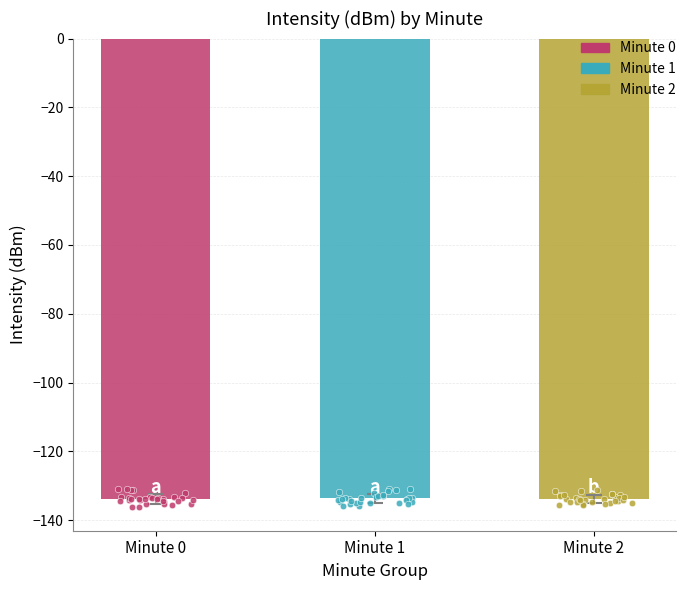

Which series contains the lowest Y value?

Minute 0